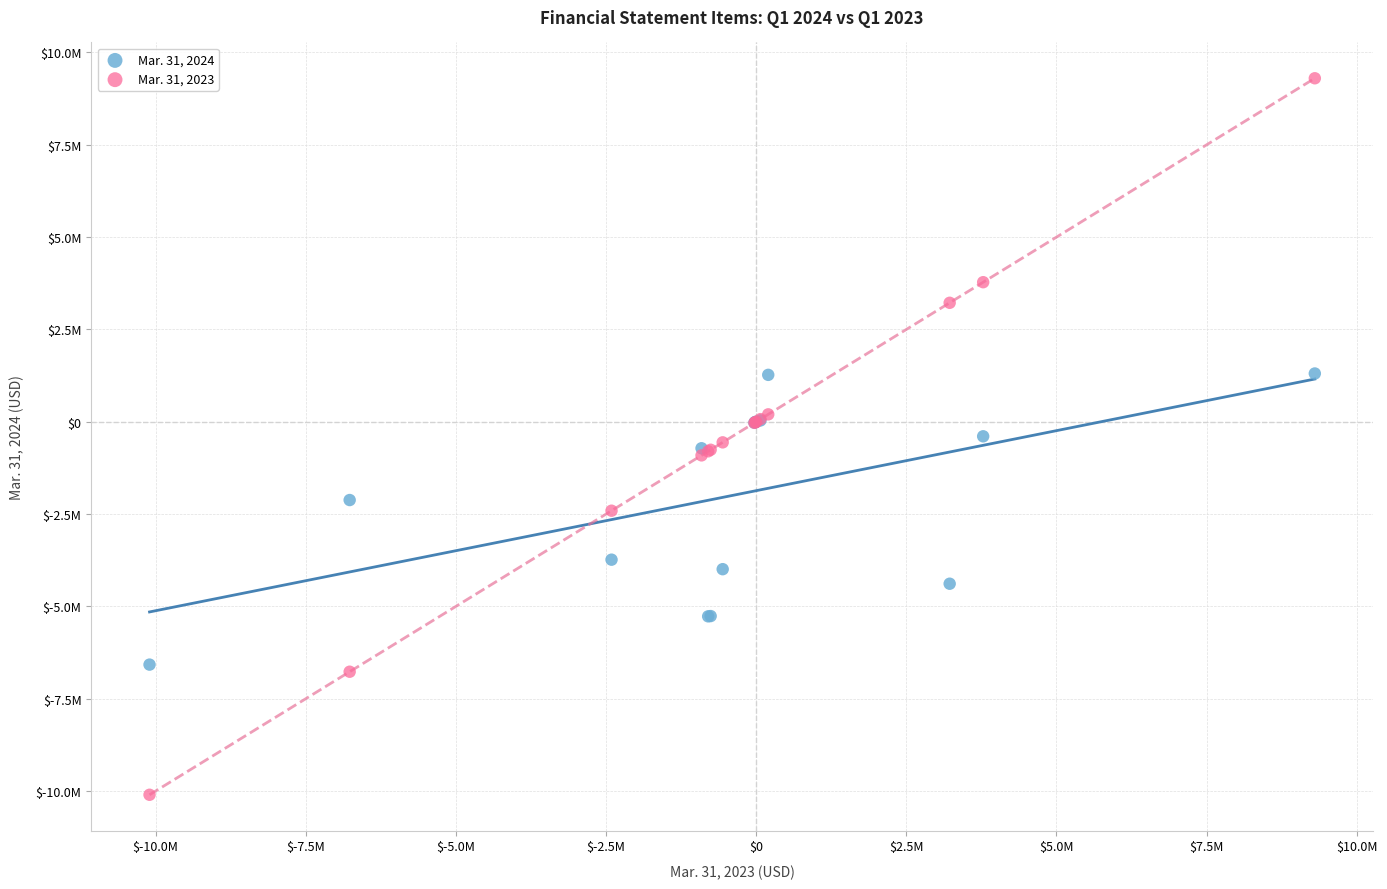

What are all the series names shown in the legend?

Mar. 31, 2024, Mar. 31, 2023